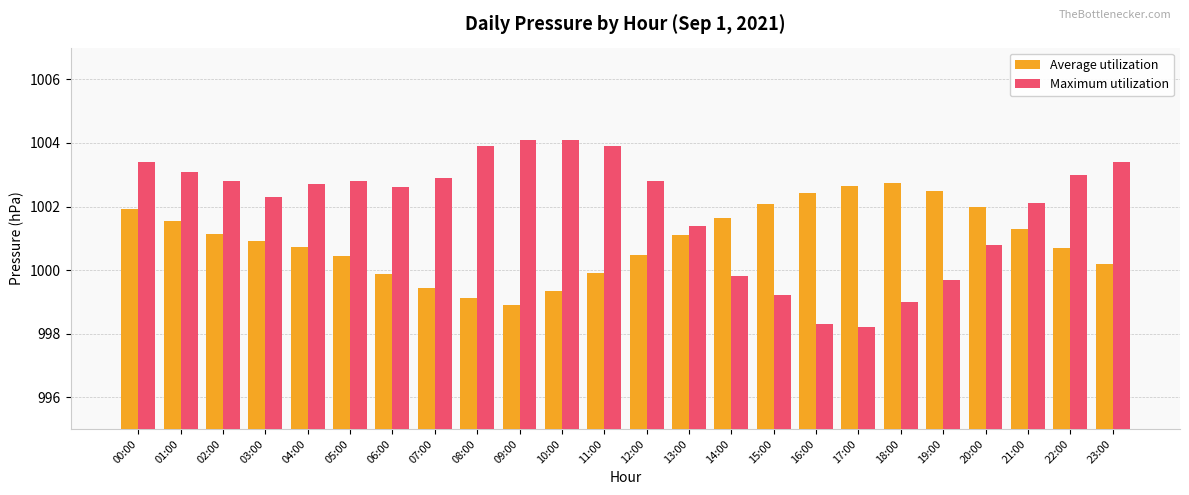

Which series has the largest total across all categories?

Maximum utilization